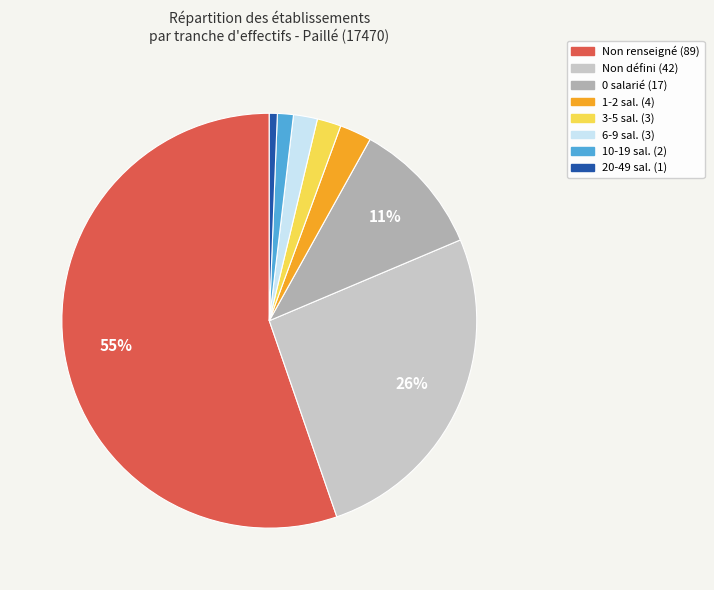

Is there a majority slice in this chart?

Yes